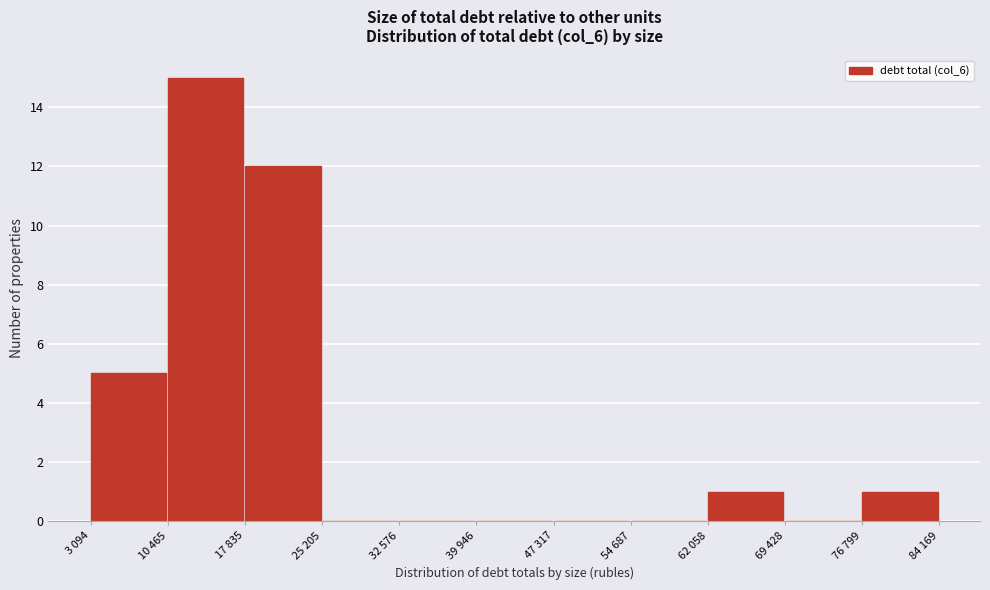

Reading right to left, transcribe all the data shown in this chart.

76 799=1	69 428=0	62 058=1	54 687=0	47 317=0	39 946=0	32 576=0	25 205=0	17 835=12	10 465=15	3 094=5